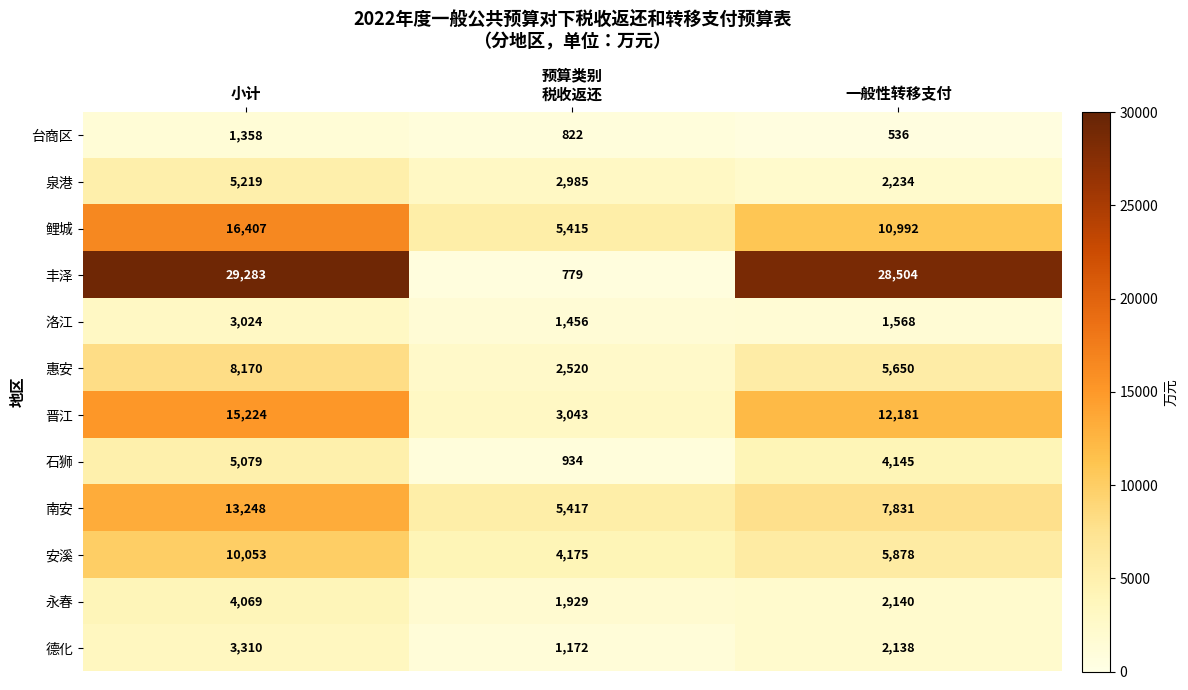

How many categories are shown in the chart?

3